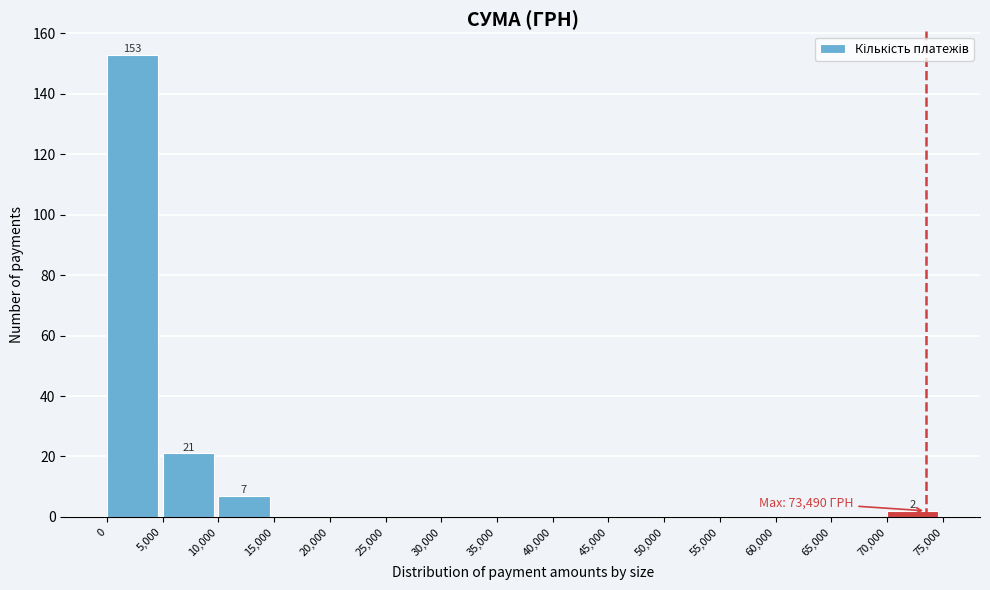

Over which range of the x-axis is the bar tallest?

0 to 5,000